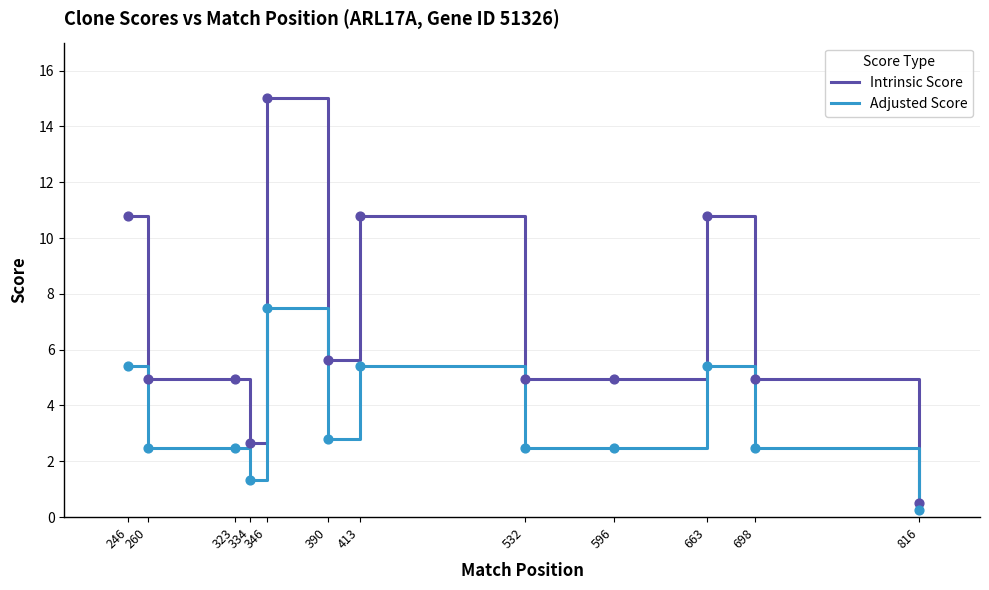

Which series changed the most between 260 and 334?

Intrinsic Score